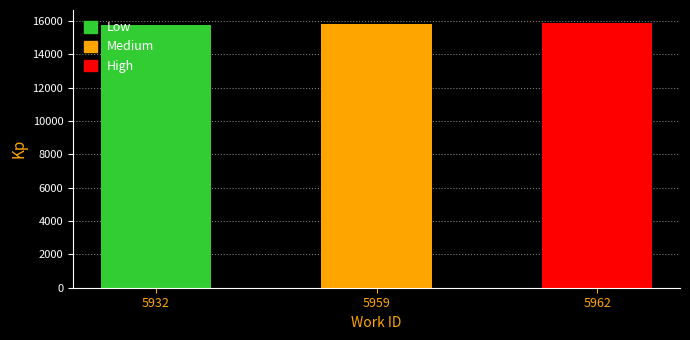

What is the change in value from 5932 to 5959?

+25